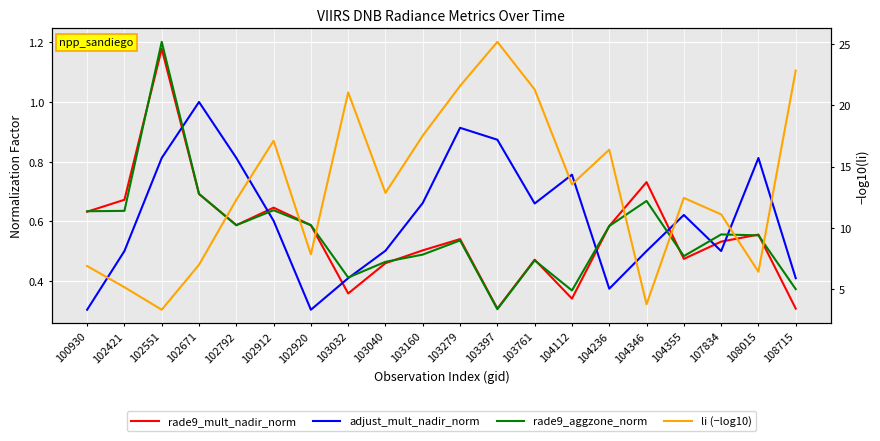

Reading right to left, extract all data points from this chart.

rade9_mult_nadir_norm: 0.3	0.6	0.5	0.5	0.7	0.6	0.3	0.5	0.3	0.5	0.5	0.5	0.4	0.6	0.6	0.6	0.7	1.2	0.7	0.6
adjust_mult_nadir_norm: 0.4	0.8	0.5	0.6	0.5	0.4	0.8	0.7	0.9	0.9	0.7	0.5	0.4	0.3	0.6	0.8	1.0	0.8	0.5	0.3
rade9_aggzone_norm: 0.4	0.6	0.6	0.5	0.7	0.6	0.4	0.5	0.3	0.5	0.5	0.5	0.4	0.6	0.6	0.6	0.7	1.2	0.6	0.6
li (−log10): 22.8	6.4	11.1	12.4	3.8	16.4	13.5	21.3	25.2	21.6	17.5	12.8	21.0	7.8	17.1	12.3	7.0	3.3	5.2	6.9